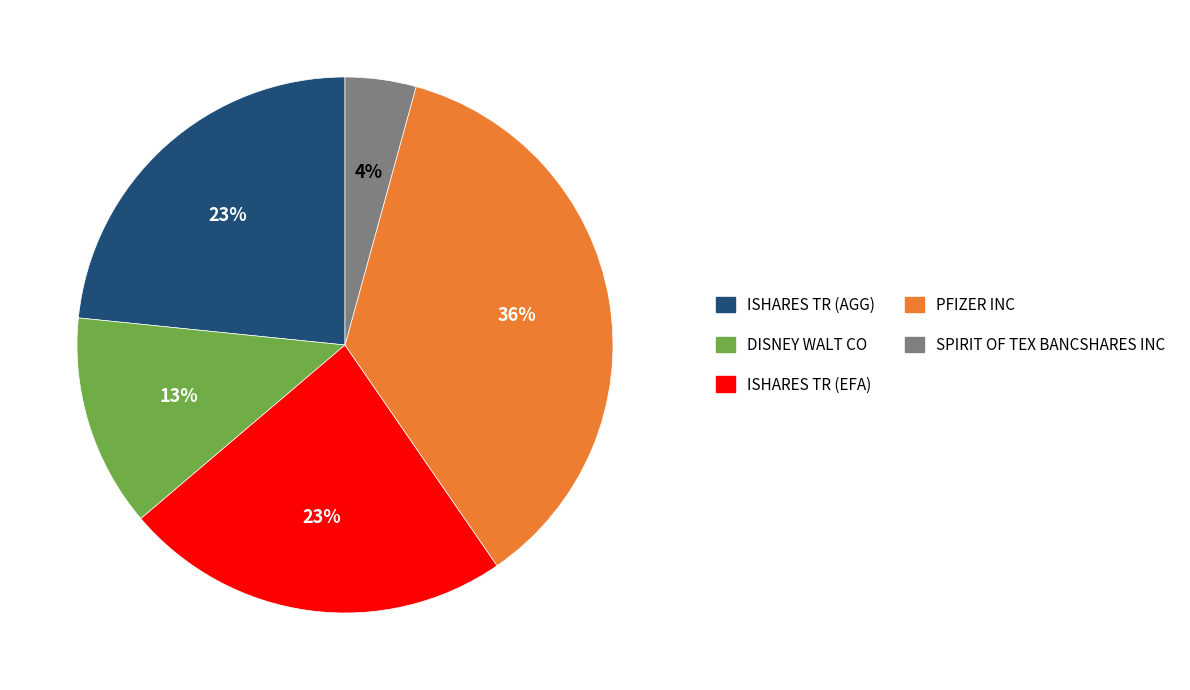

To the nearest percent, what is the difference between the SPIRIT OF TEX BANCSHARES INC and PFIZER INC slice percentages?

32%